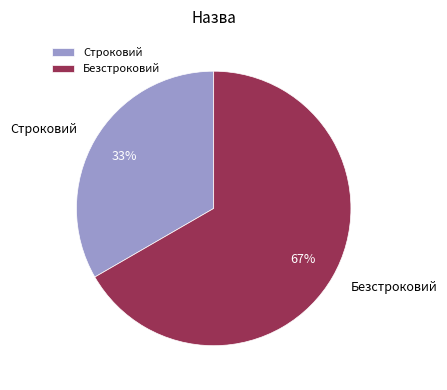

Which category has the smallest portion of the pie?

Строковий